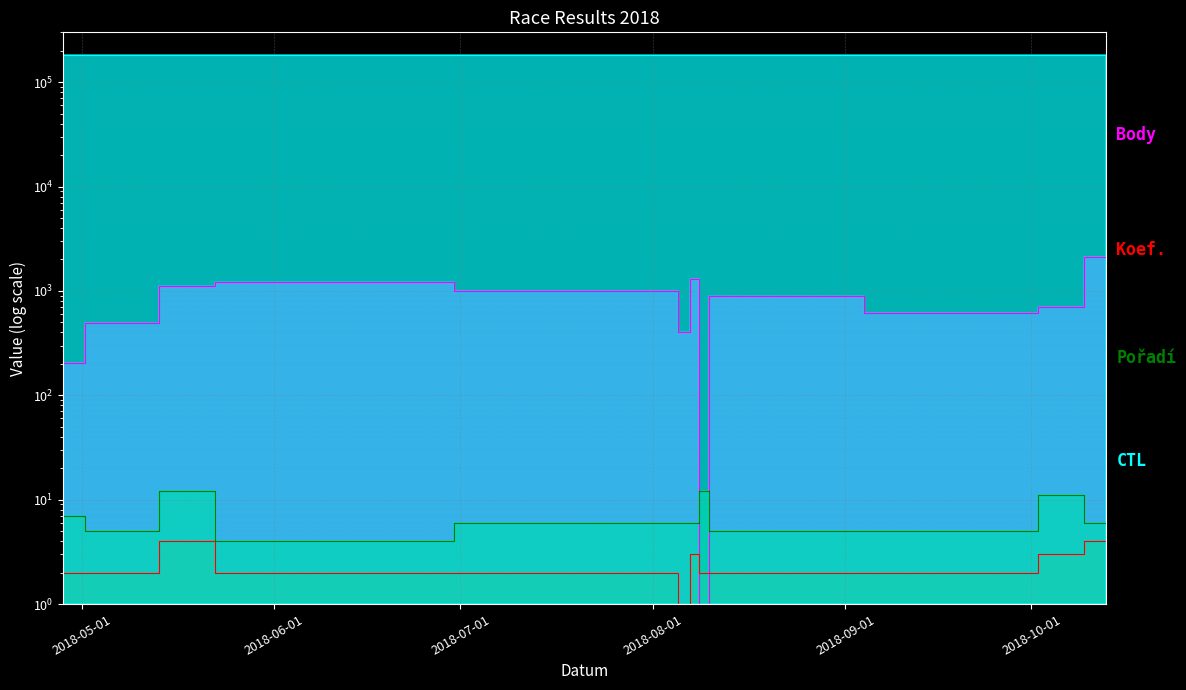

At which label does Pořadí first exceed 6?

2018-04-28